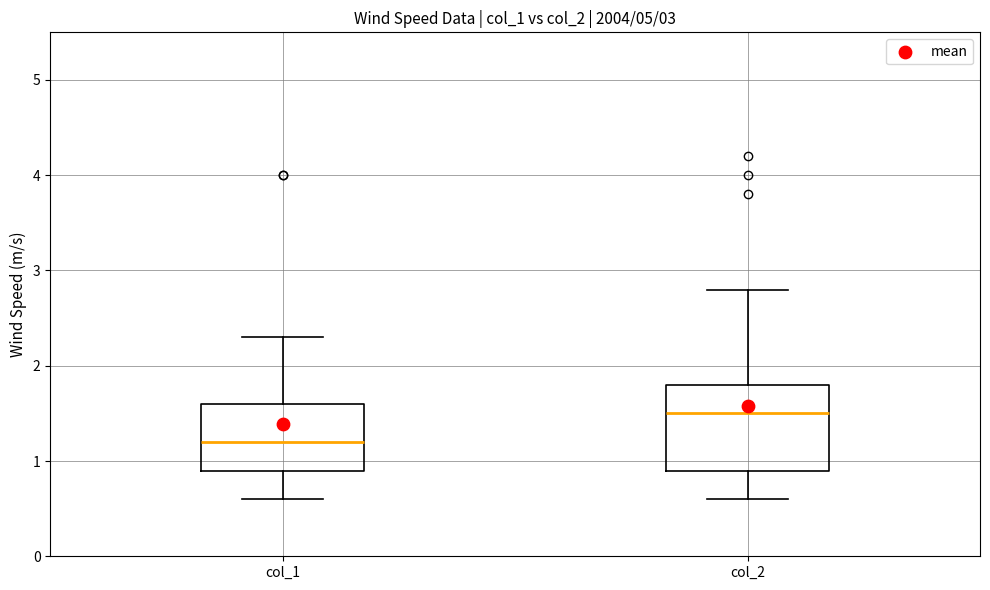

Reading left to right, read every box against the y-axis: the position of its median line, the range the box covers, and the ends of its whiskers. The values are not printed on the chart, so give them approximately, as read against the axis.

col_1: median 1.2, box 0.9 to 1.6, whiskers 0.6 to 2.3
col_2: median 1.5, box 0.9 to 1.8, whiskers 0.6 to 2.8